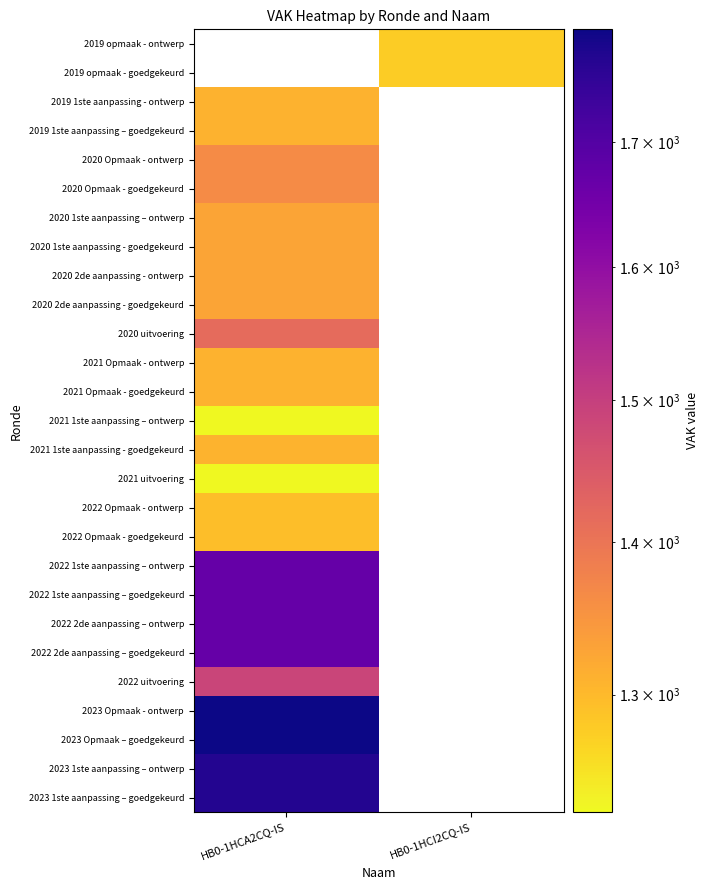

What is the maximum value shown in the chart?

1796.0